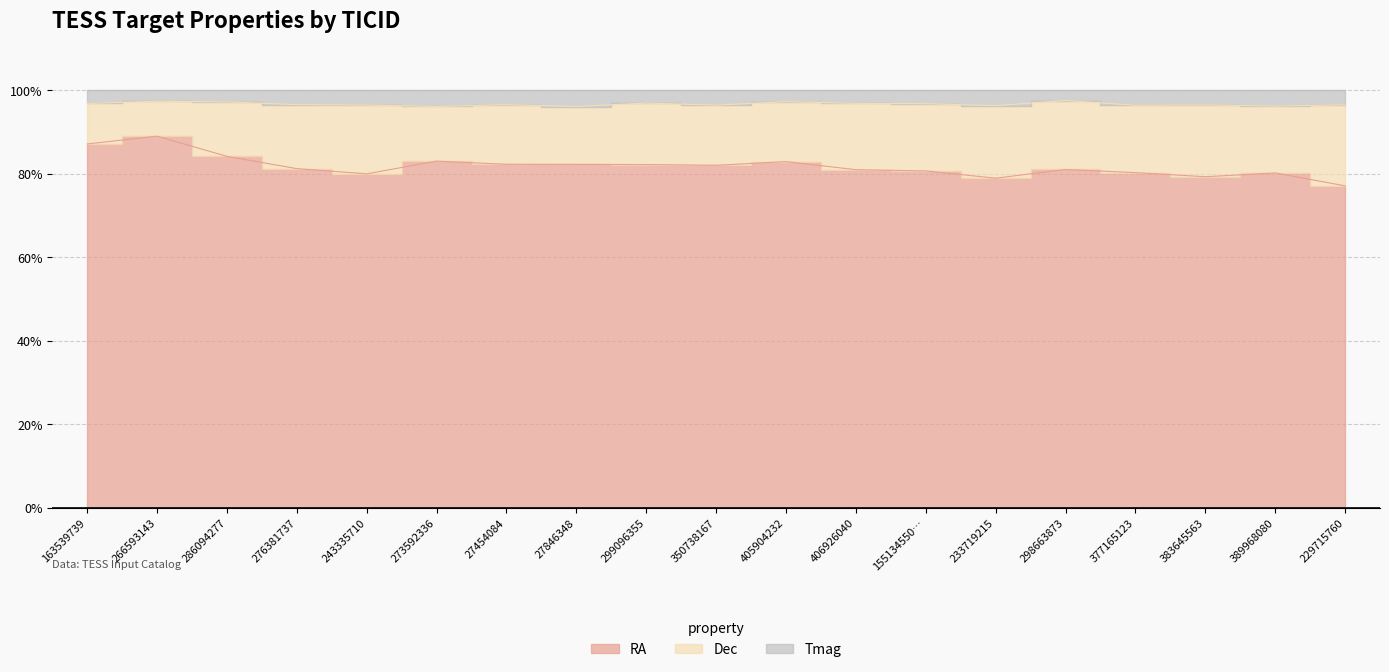

Between 299096355 and 383645563, which series saw the biggest shift?

Dec